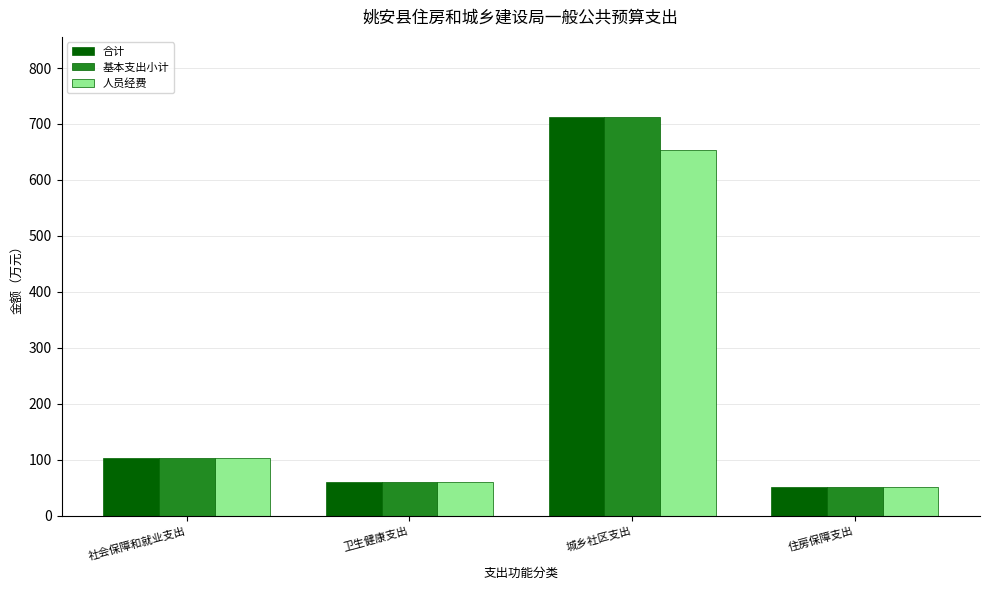

List the labels in order of 人员经费 value, largest first.

城乡社区支出, 社会保障和就业支出, 卫生健康支出, 住房保障支出